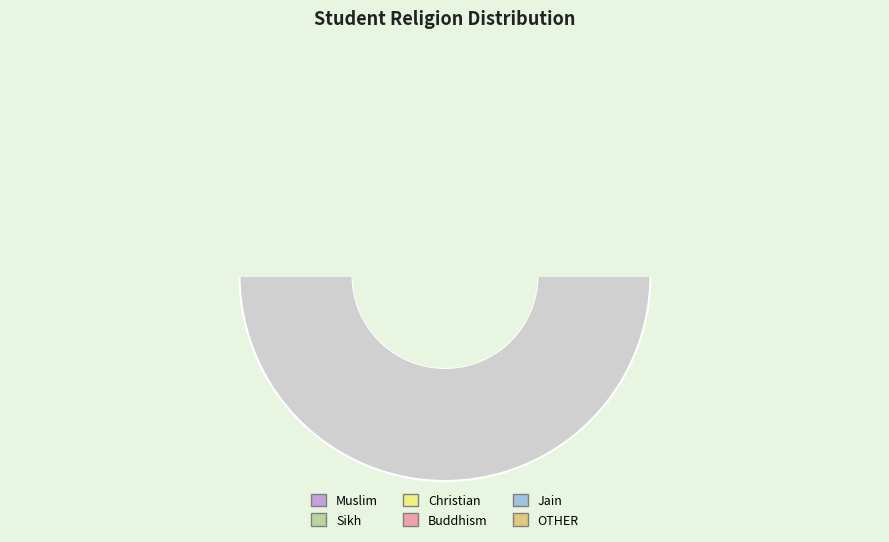

Between Hinduism and Other, which is larger?

Other